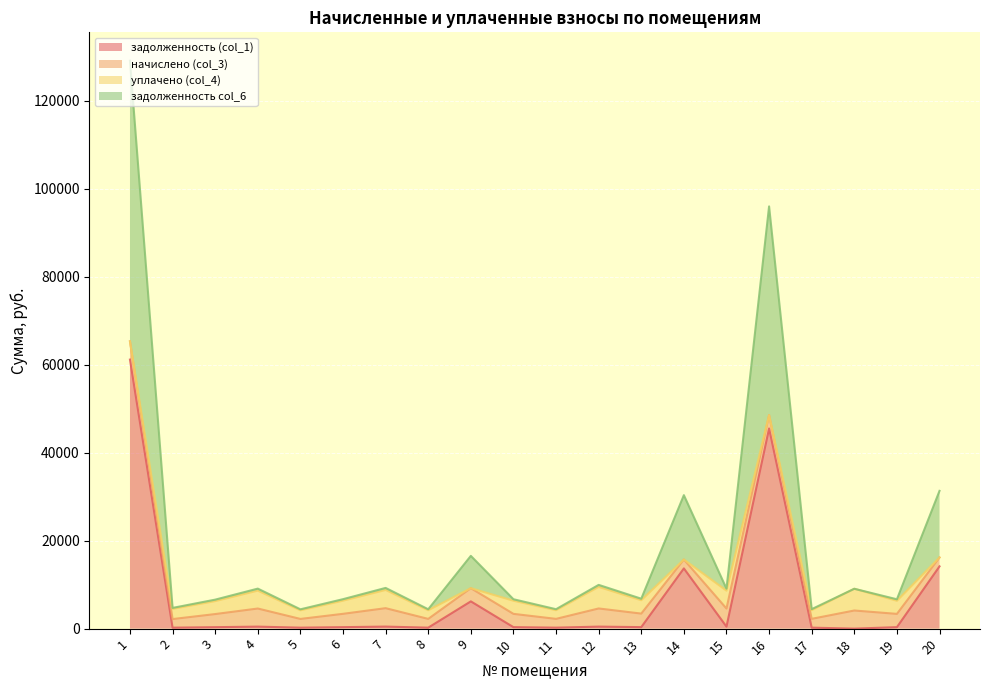

What is the difference between the second highest and minimum values in the задолженность col_6 series?

46353.9